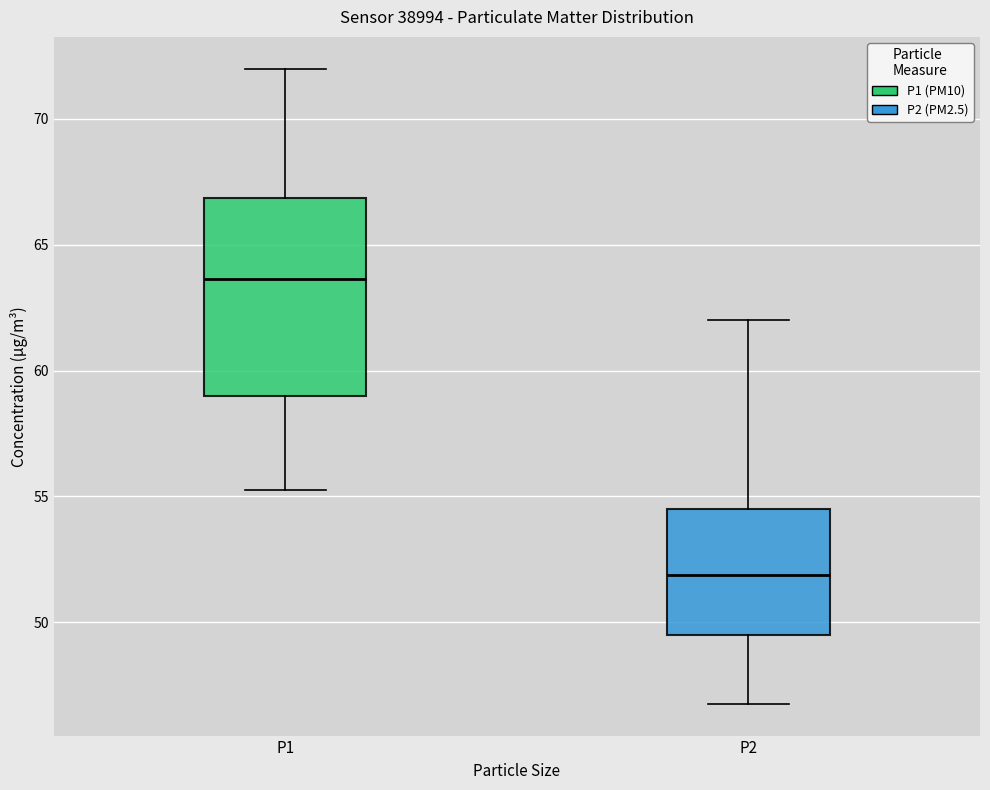

Comparing the boxes themselves (not the whiskers), which one is the tallest?

P1